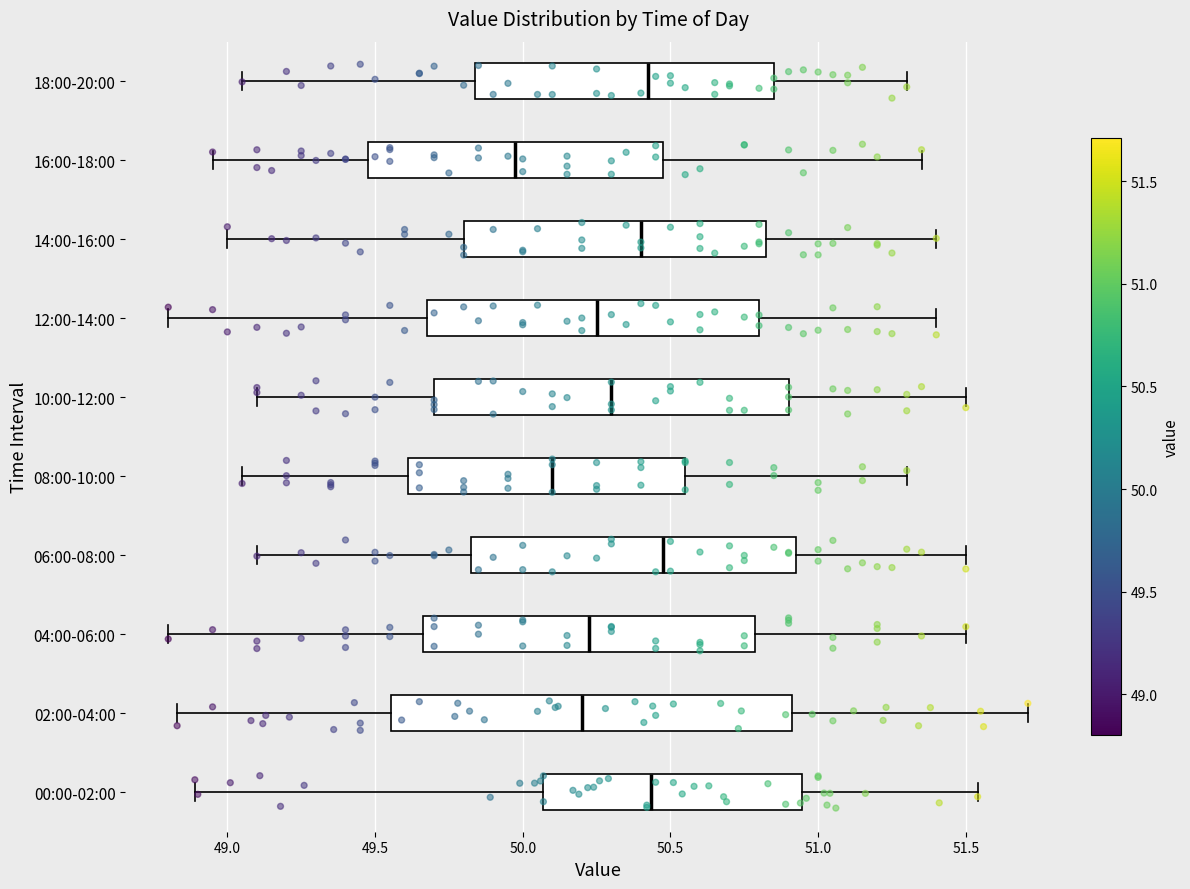

Where does the left whisker of the box for 12:00-14:00 end on the x-axis? The values are not printed on the chart, so give them approximately, as read against the axis.

48.80